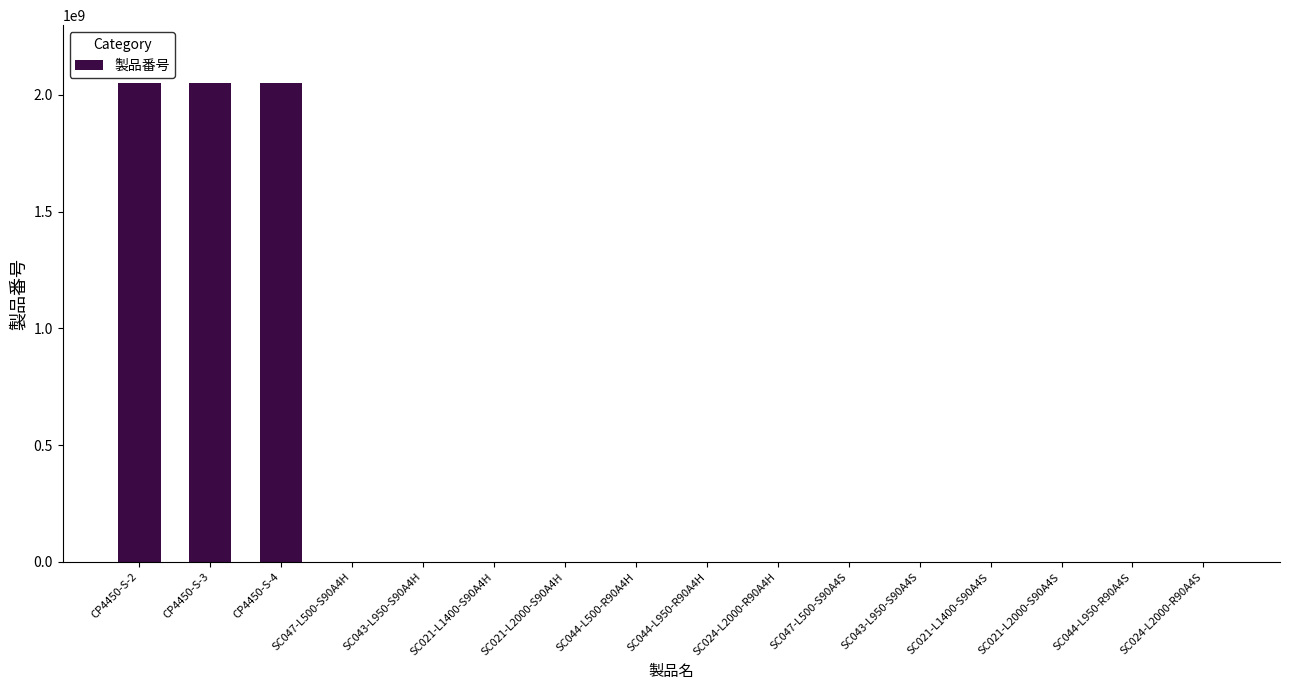

How many categories are shown in the chart?

16